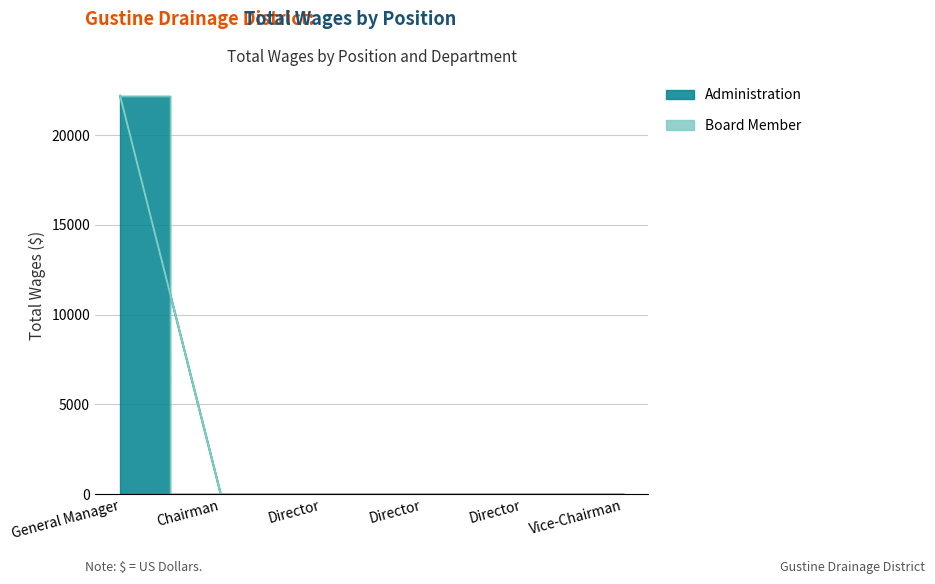

Where is the data nearest to the value 11100?

General Manager